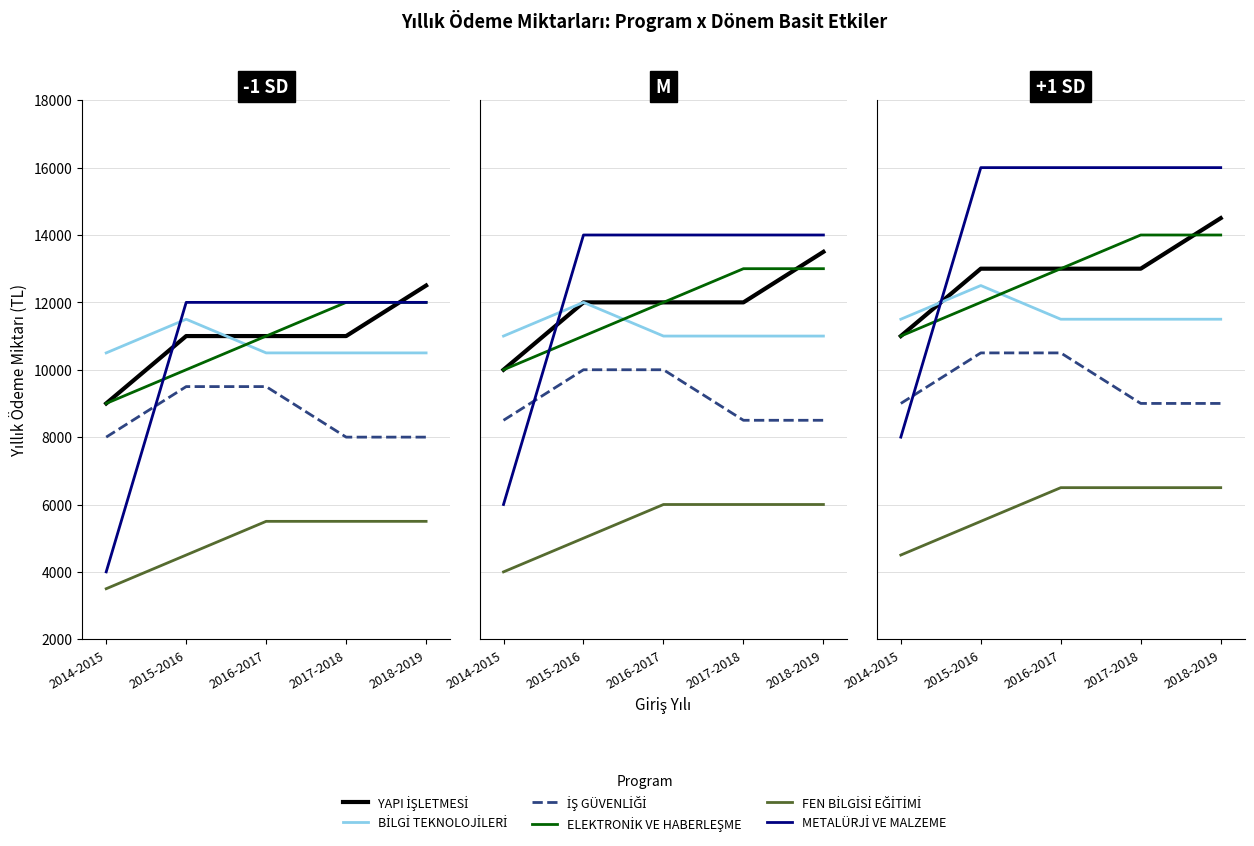

Is it true that YAPI İŞLETMESİ equals 18690 at 2016-2017?

False